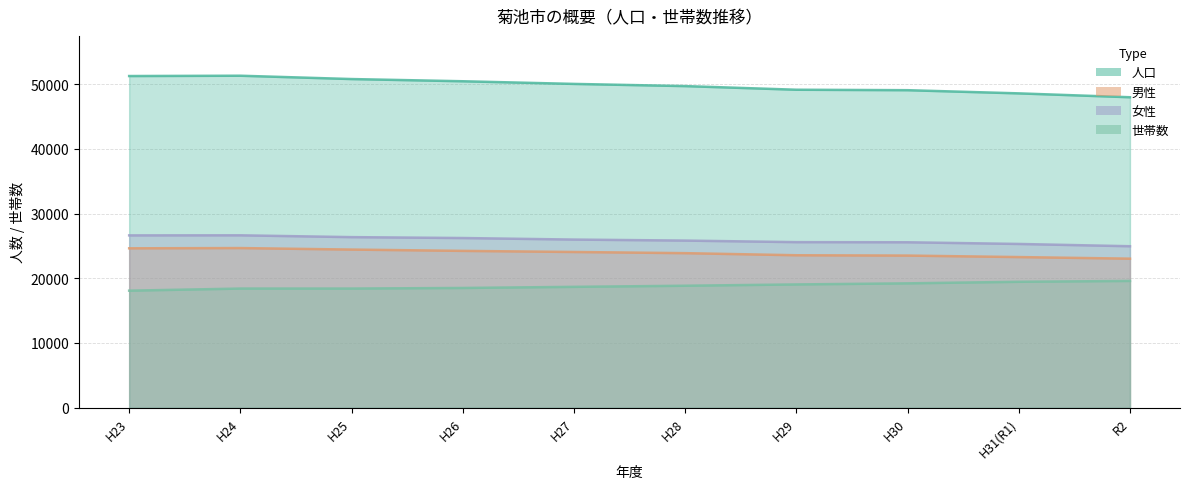

What is the approximate value of 世帯数 at H24, to the nearest 50?

18400